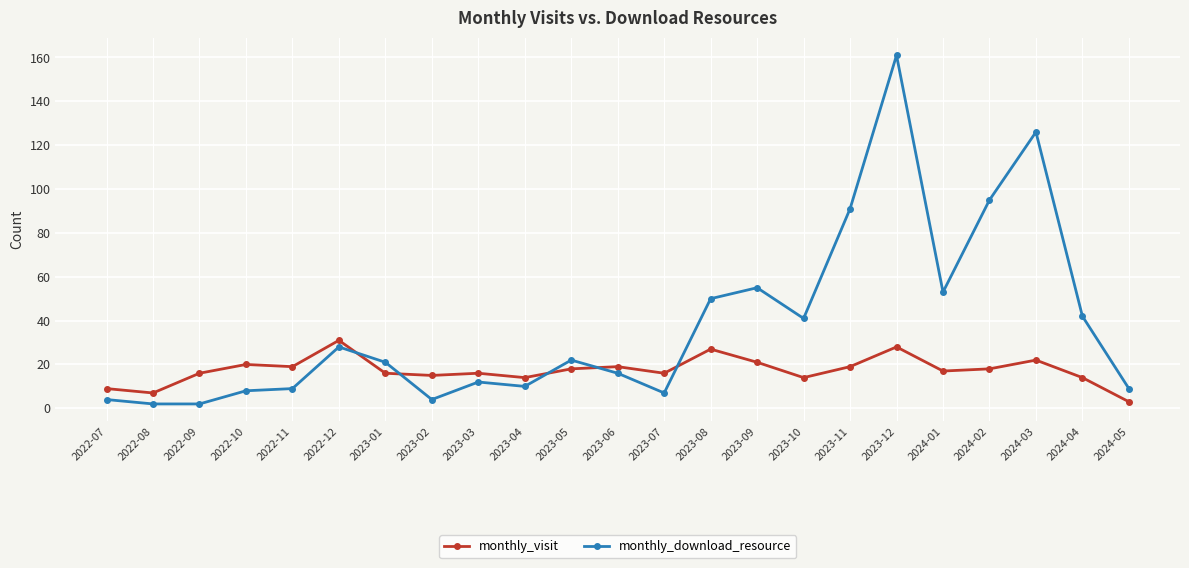

Rank the series by their average value, from highest to lowest.

monthly_download_resource, monthly_visit